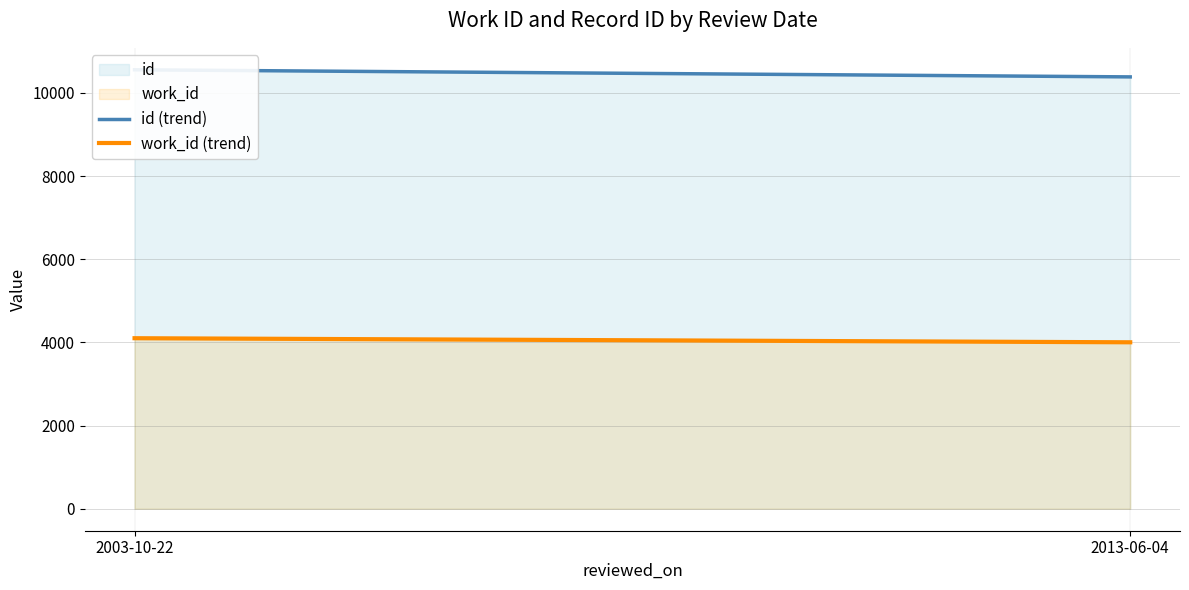

What value does the work_id (trend) series have at 2003-10-22, to the nearest 5?

4100